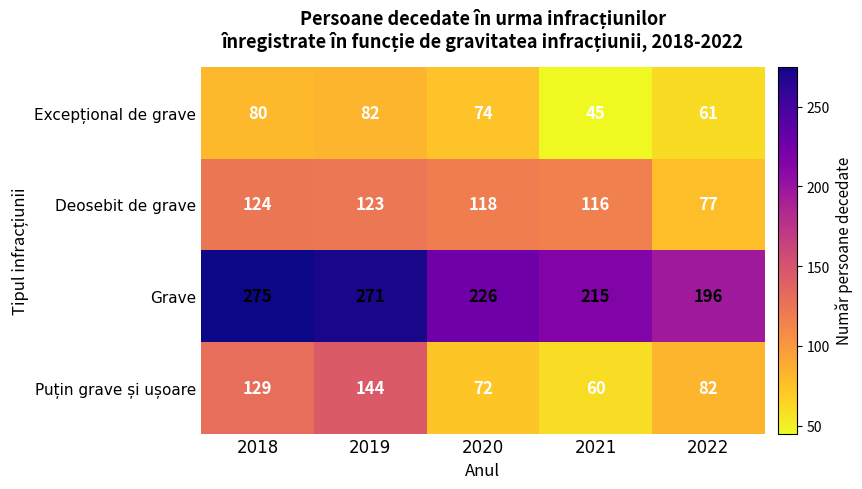

How many distinct data groups are displayed?

4